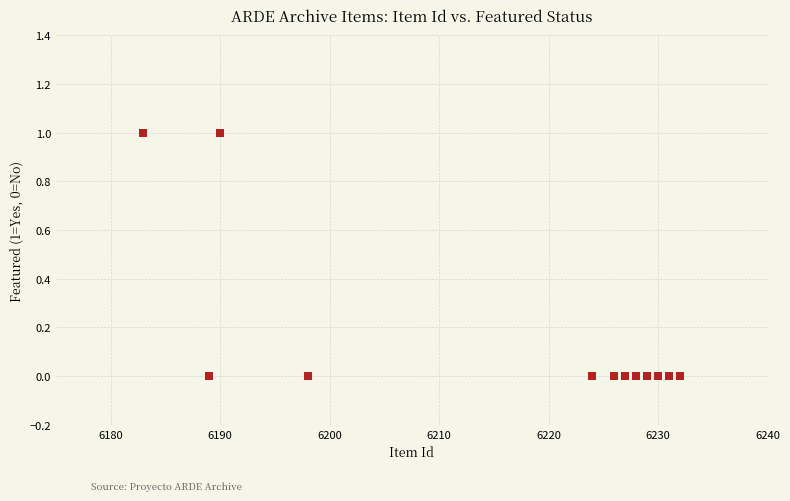

What is the average X value?

6216